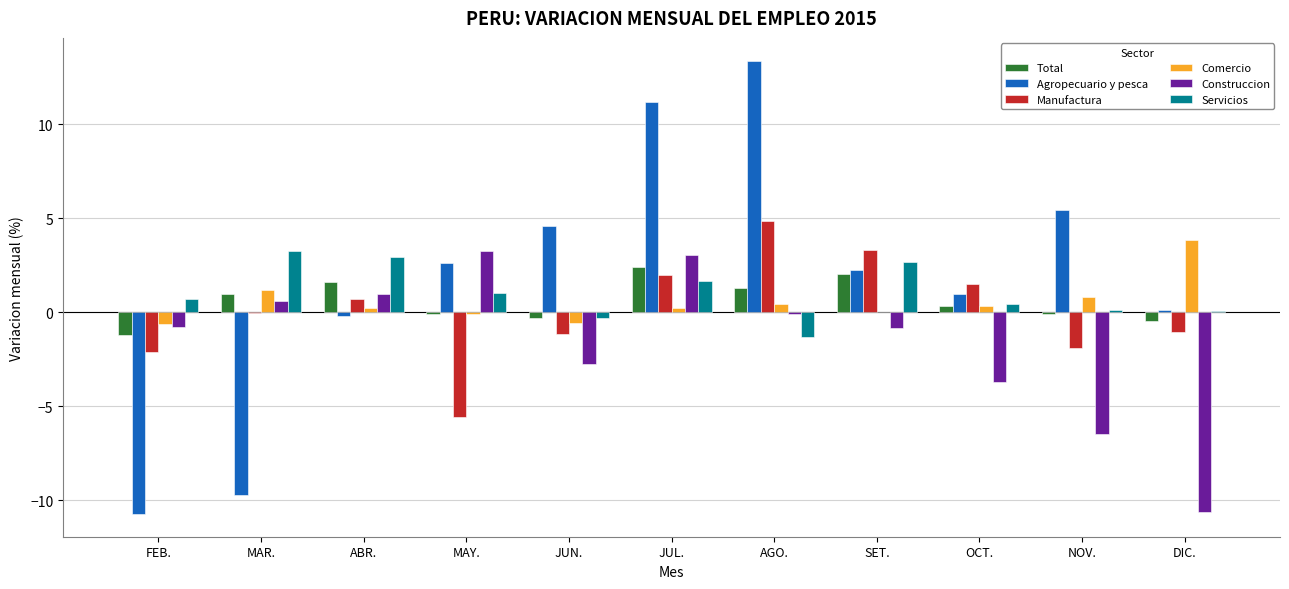

Between ABR. and NOV., which series saw the biggest shift?

Construccion